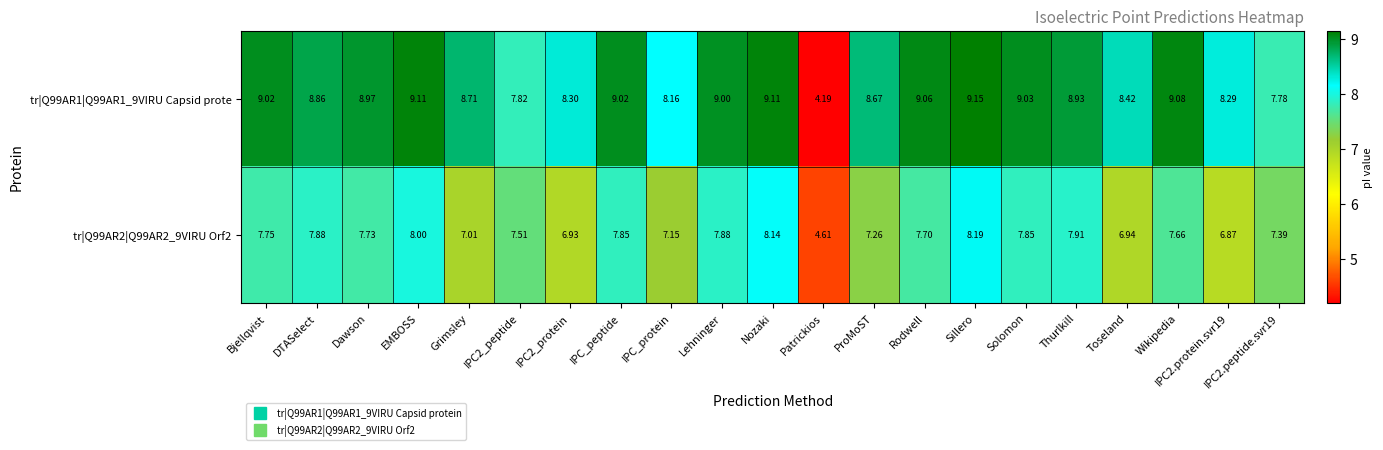

List the series in order of their peak value, highest first.

tr|Q99AR1|Q99AR1_9VIRU Capsid prote, tr|Q99AR2|Q99AR2_9VIRU Orf2